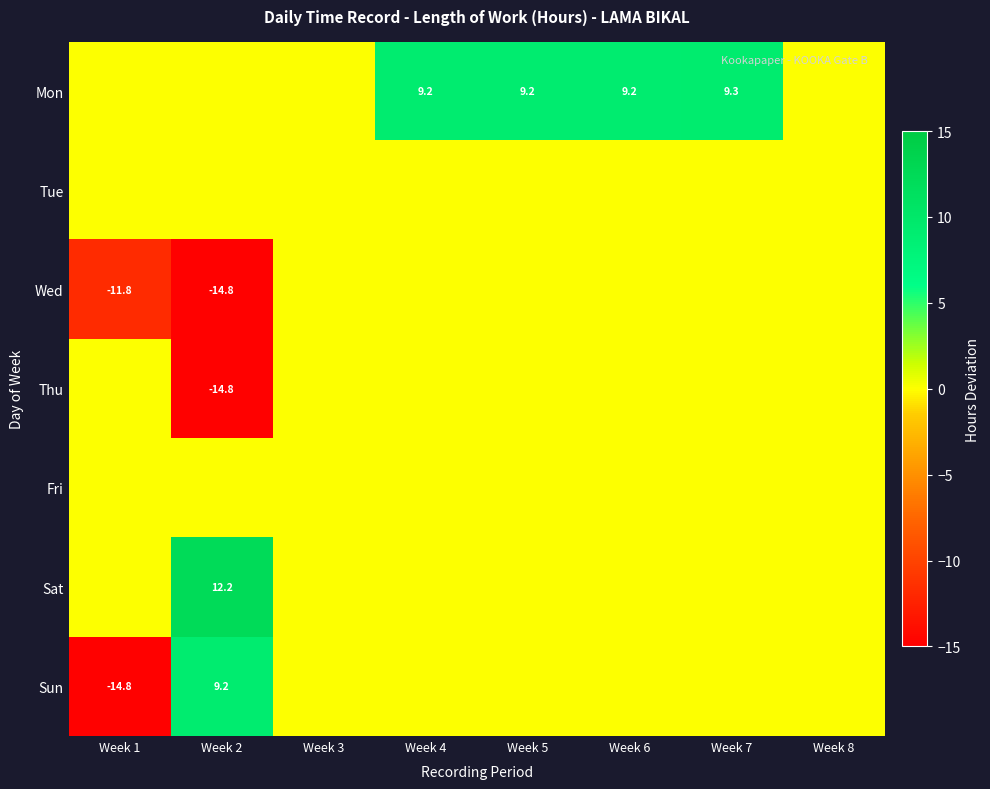

True or false: Thu has a value of -26.6 at Week 2.

False